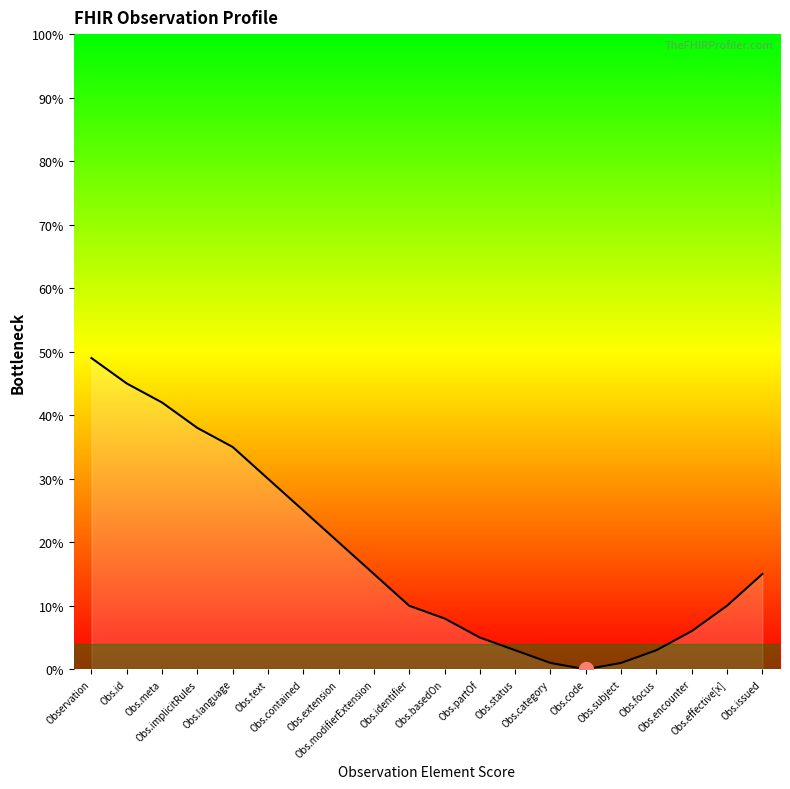

What is the difference between the values at Obs.identifier and Obs.focus?

7